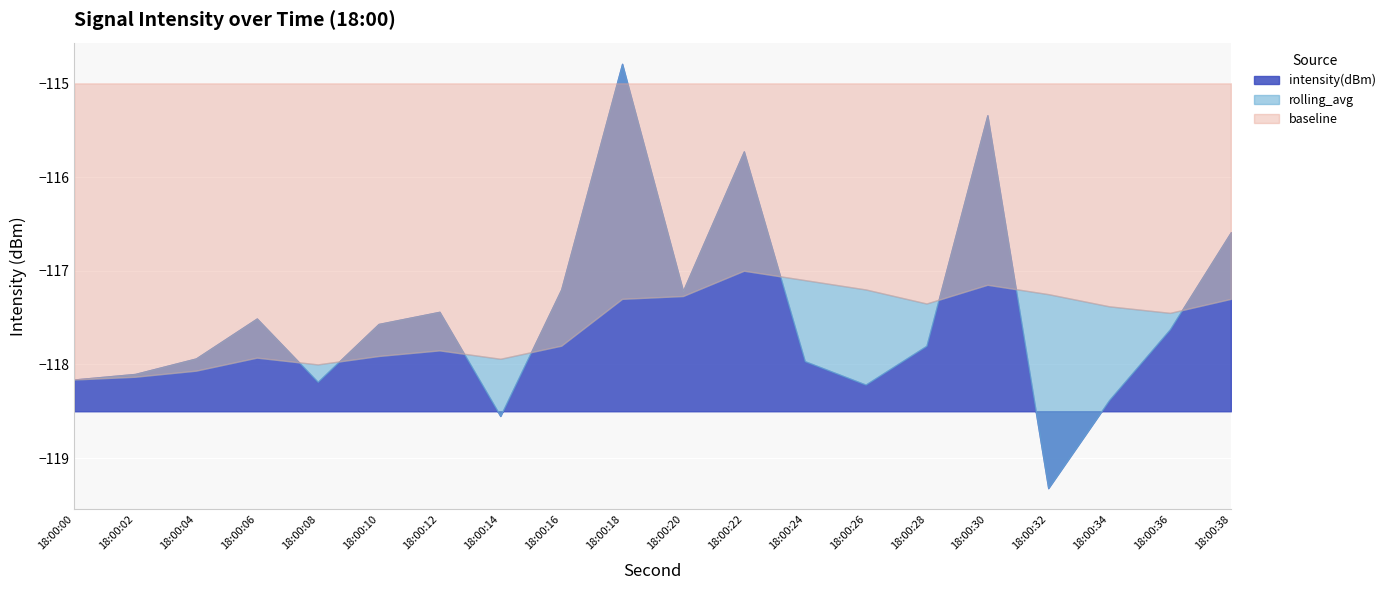

Which series changed the most between 16 and 36?

intensity(dBm)